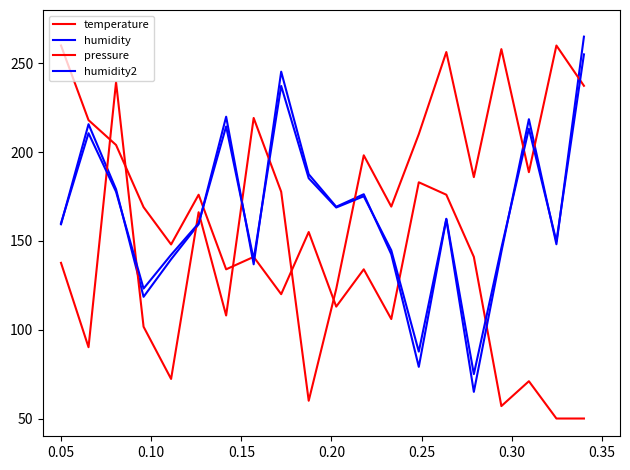

What is the value of the humidity point at the 17th from the left?

143.9